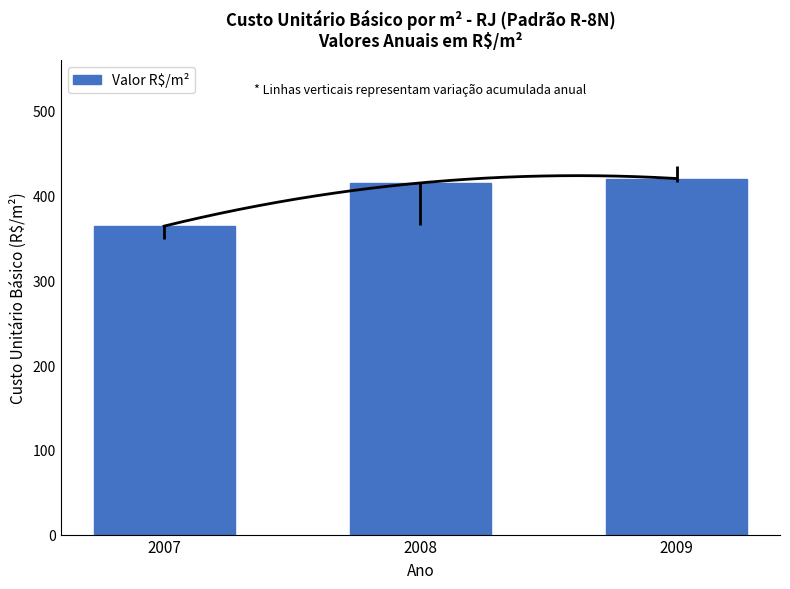

Reading right to left, transcribe all the data shown in this chart.

419.9	414.8	363.8